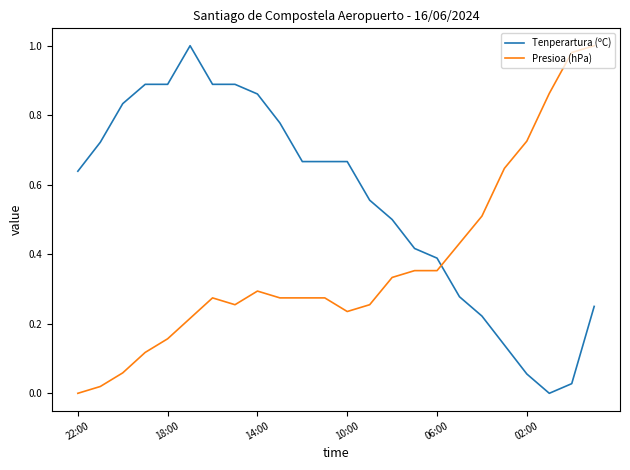

True or false: Presioa (hPa) and Tenperartura (ºC) intersect in this chart.

True